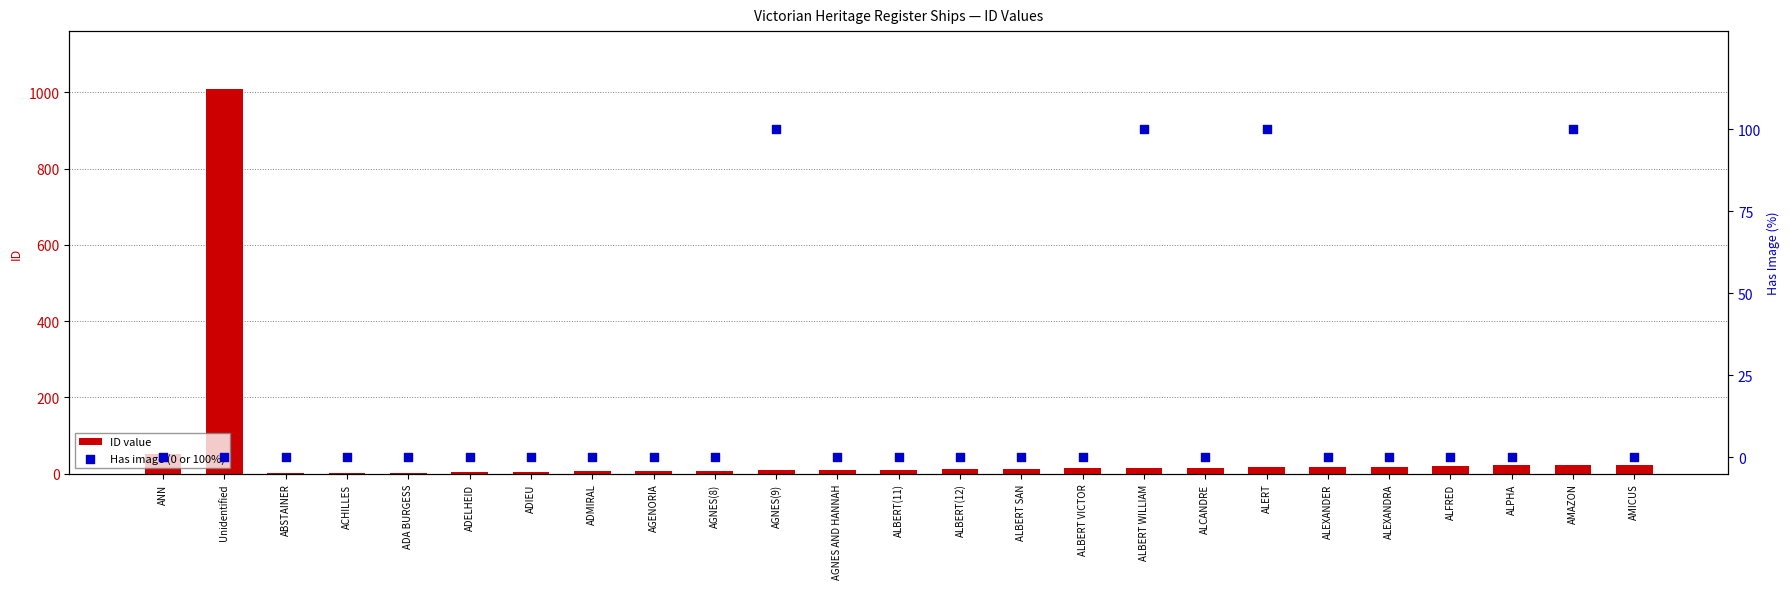

Which series reaches the maximum Y coordinate?

ID value